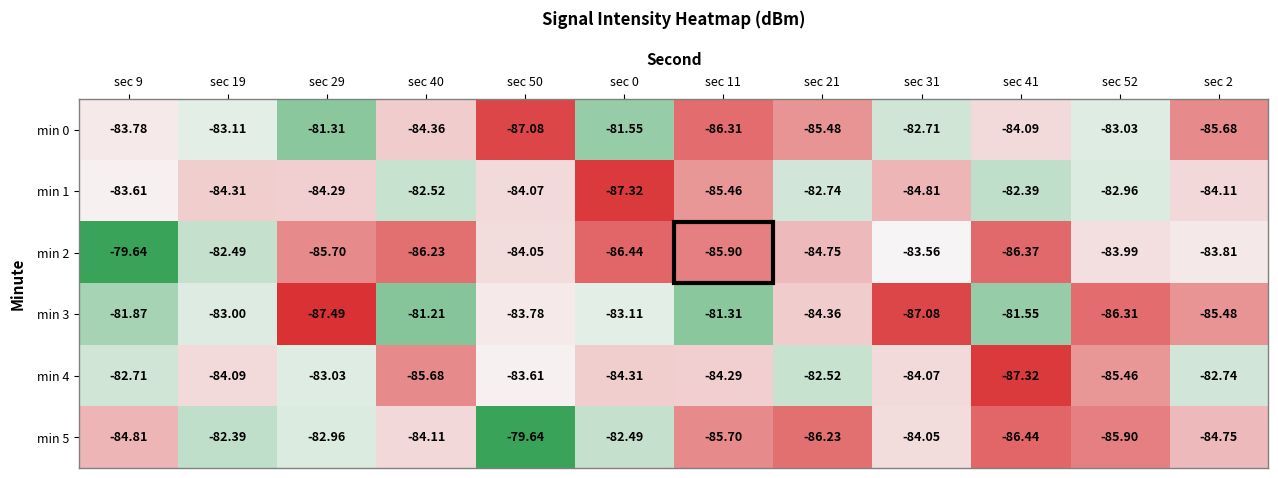

At sec 40, list the series in order from smallest to largest.

min 2, min 4, min 0, min 5, min 1, min 3